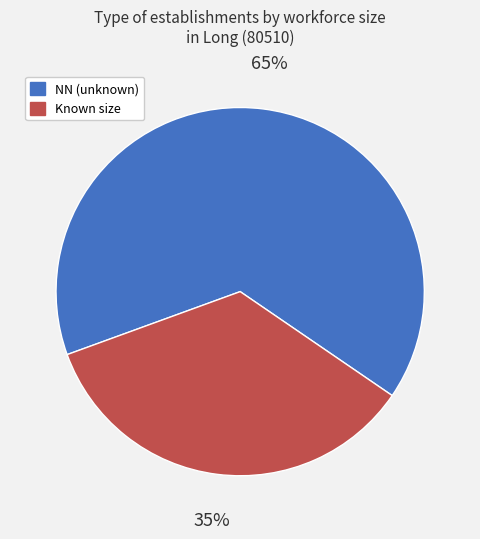

To the nearest percent, what is the difference between the largest and smallest slice percentages?

30%